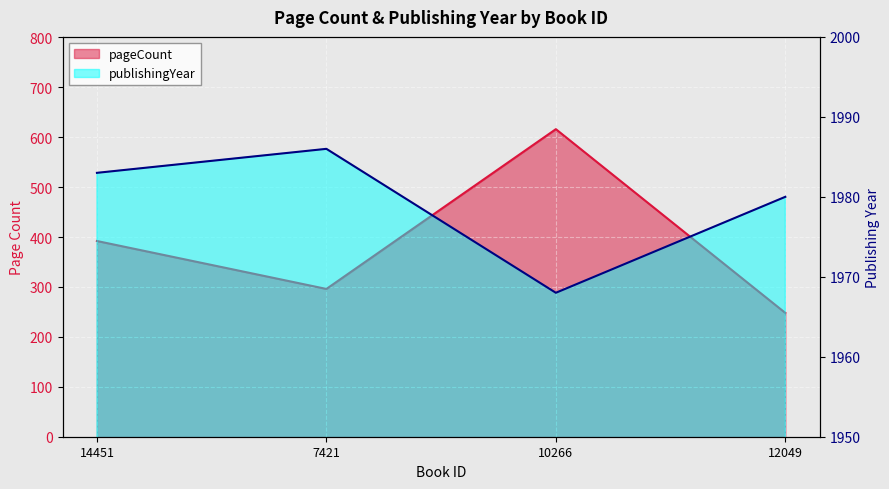

What is the value of the publishingYear point at the 1st from the left?

1983